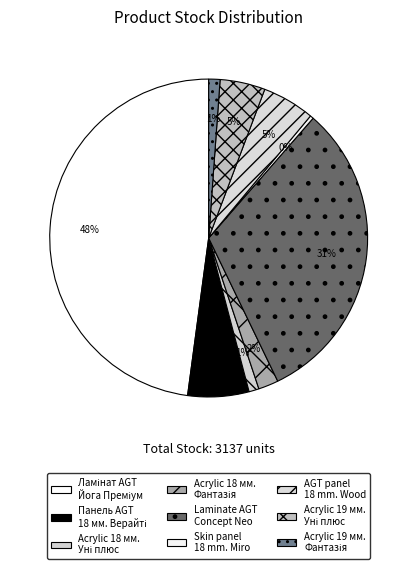

Does any single category account for the majority?

No